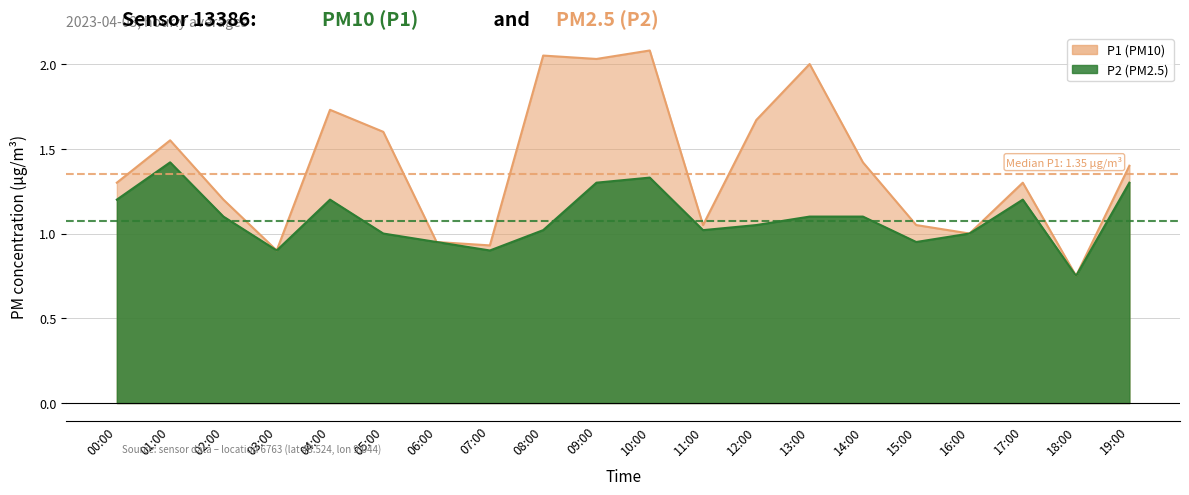

True or false: P1 has more than 1 points higher than both neighbors.

True